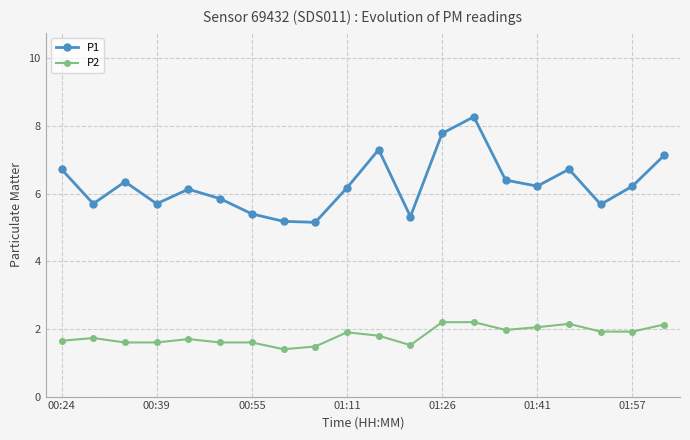

Which series has the largest range (max minus min)?

P1